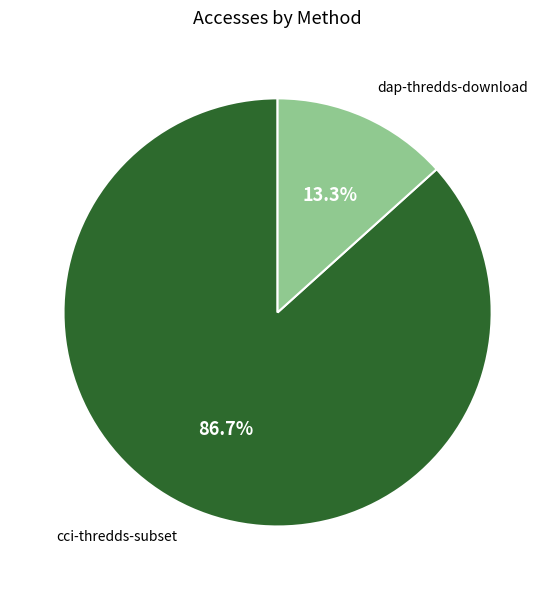

Which slice is the largest?

cci-thredds-subset